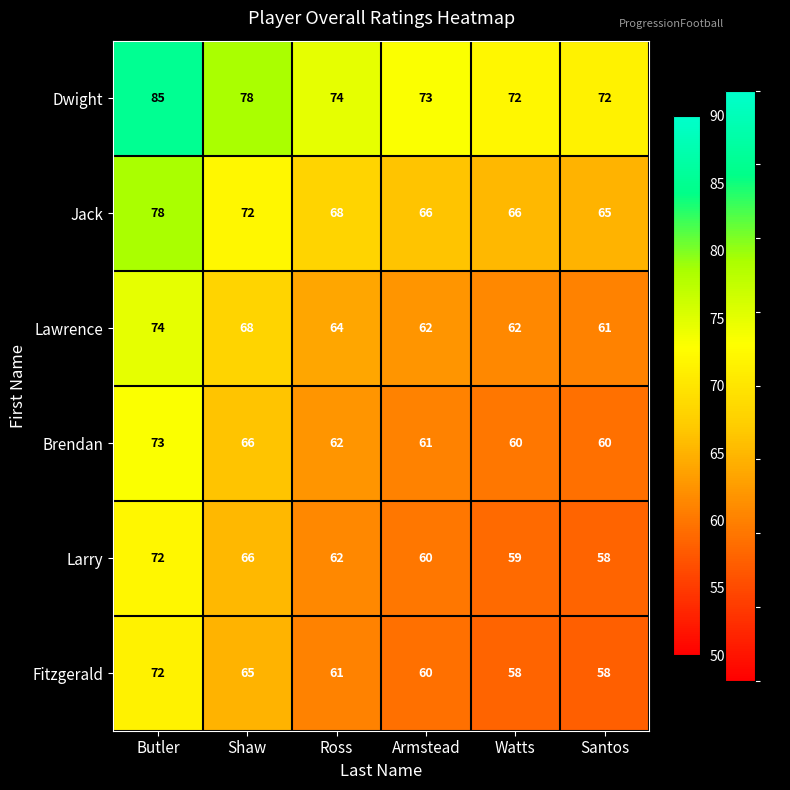

Where is Fitzgerald nearest to the value 65?

Shaw